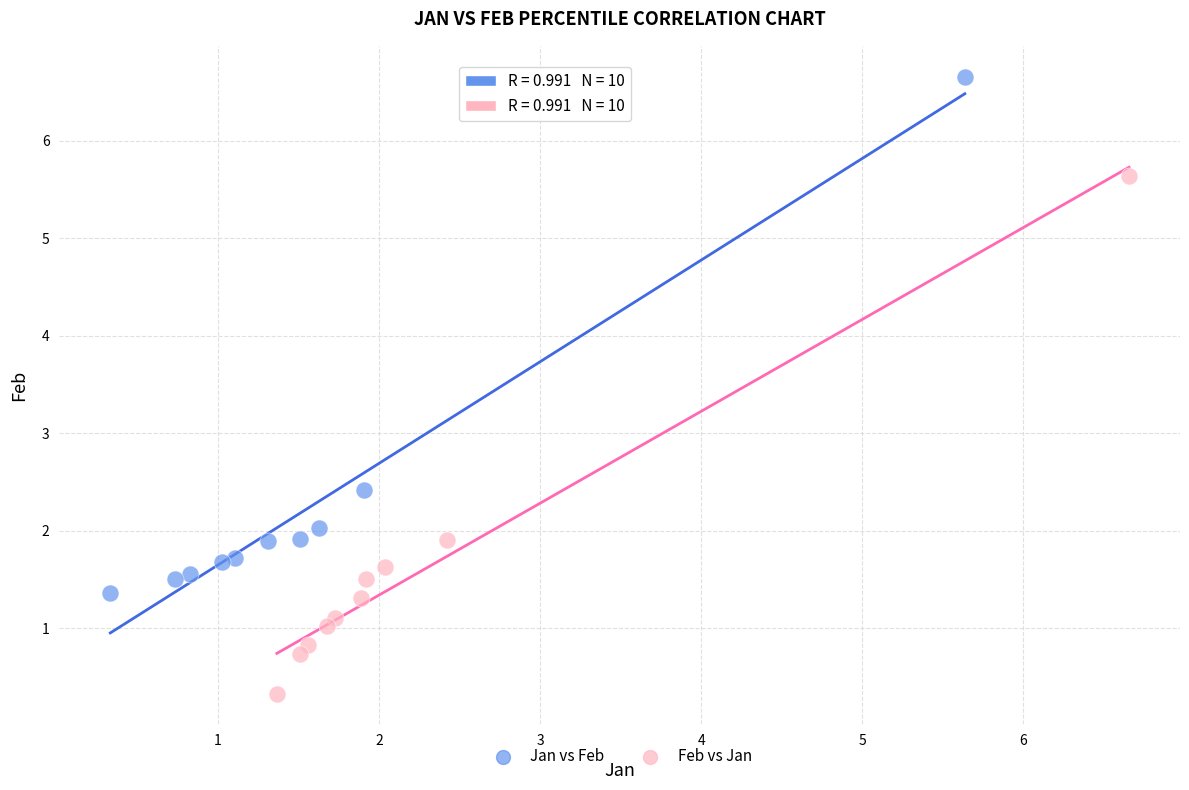

What are all the series names shown in the legend?

Jan vs Feb, Feb vs Jan